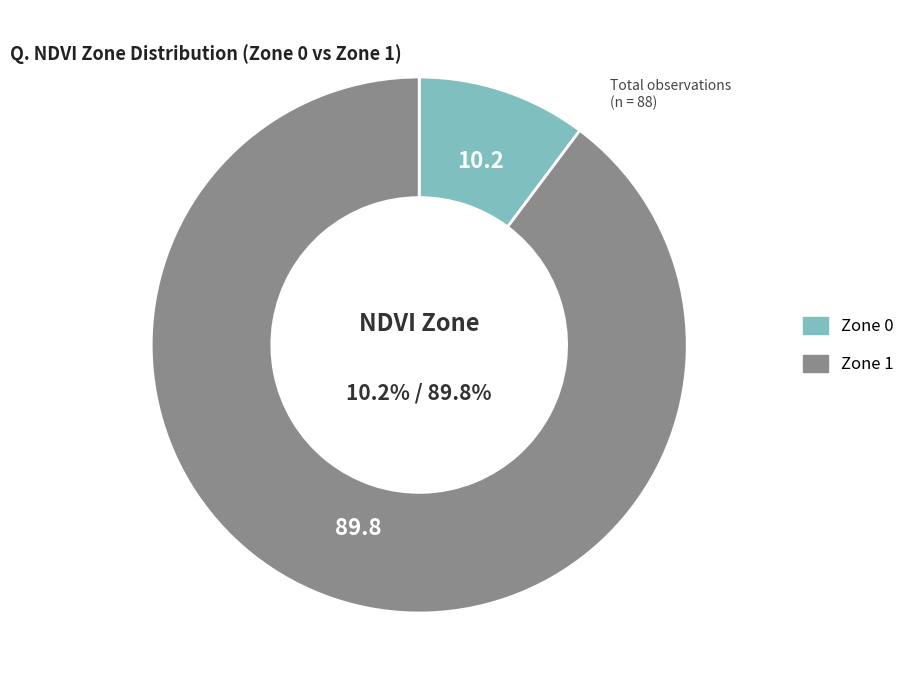

To the nearest percent, what percentage of the pie is Zone 1?

90%